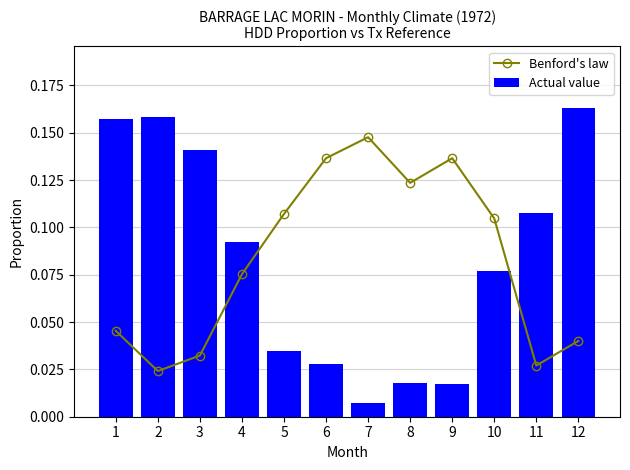

Is the value of Benford's law at 7 greater than the value of Actual value at 1?

No